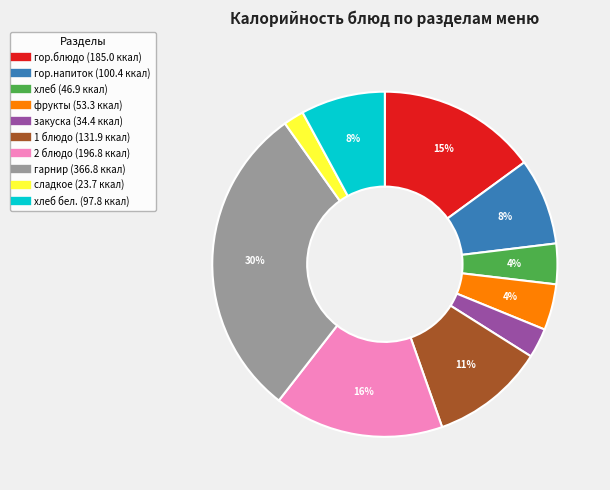

Is there any slice that represents more than half of the pie?

No